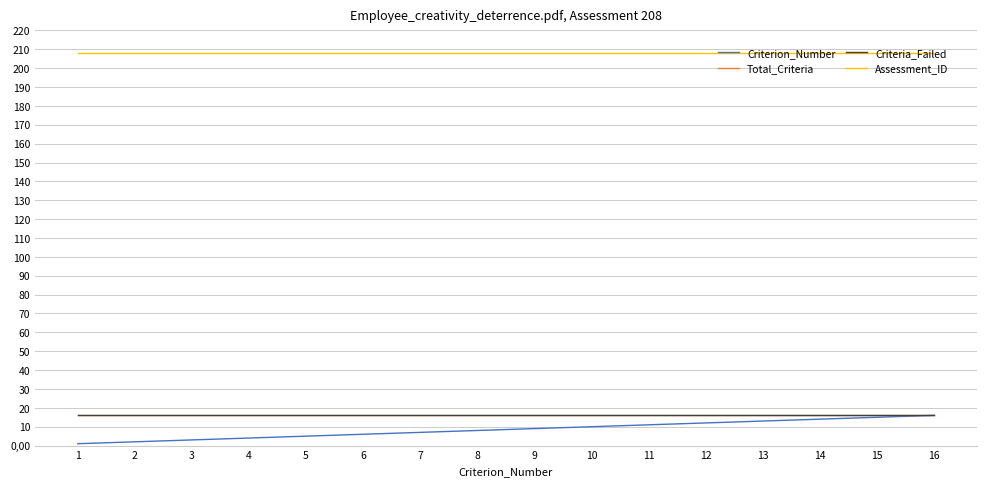

Is the value of Criterion_Number at 2 greater than the value of Total_Criteria at 7?

No